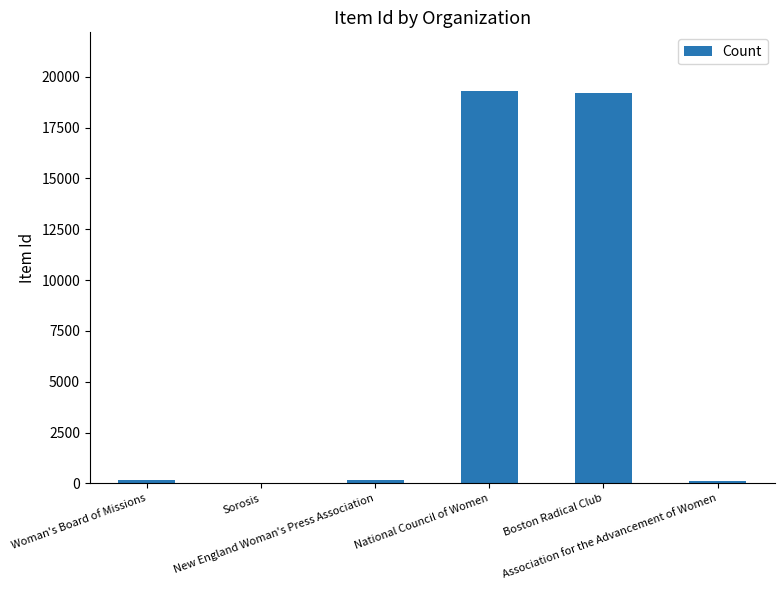

What is the greatest value displayed?

19293